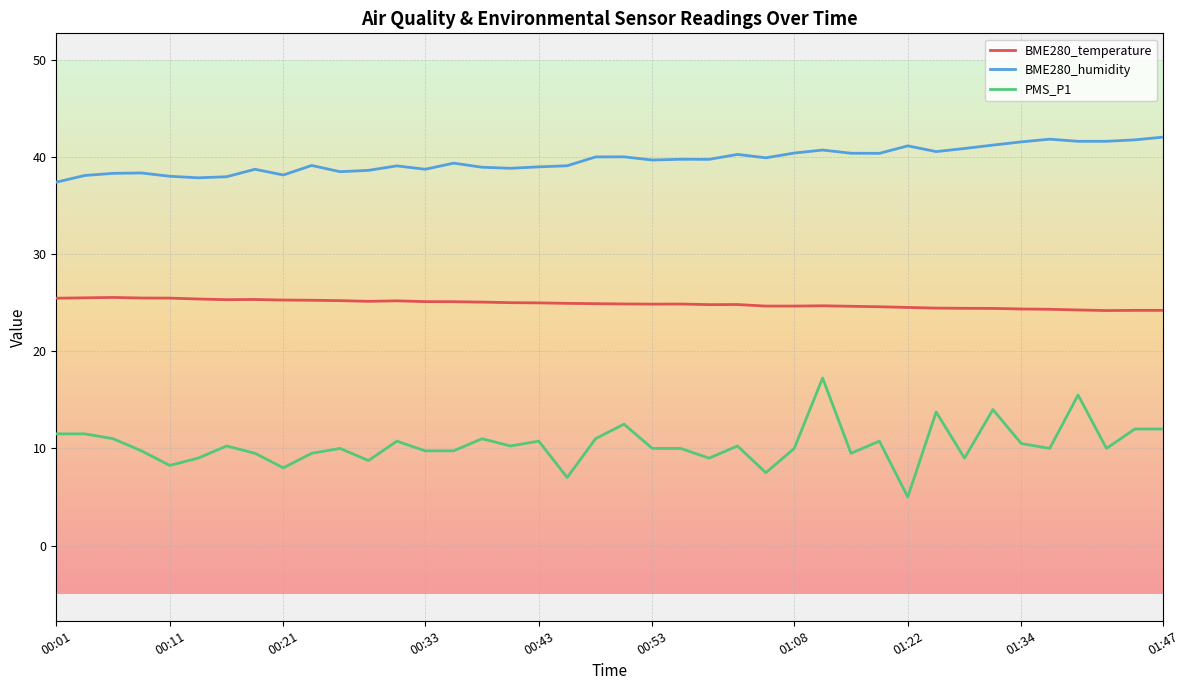

True or false: PMS_P1 and BME280_temperature intersect in this chart.

False